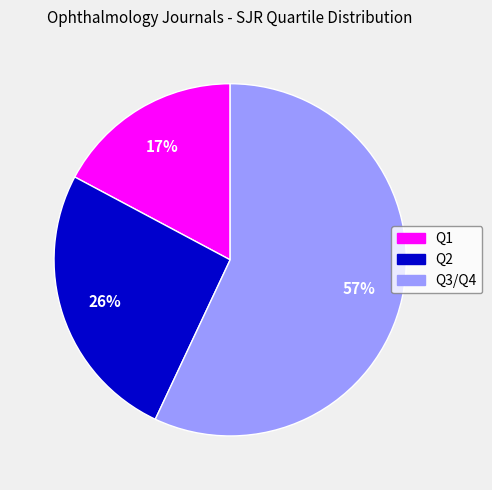

To the nearest percent, what is the difference between the largest and smallest slice percentages?

40%